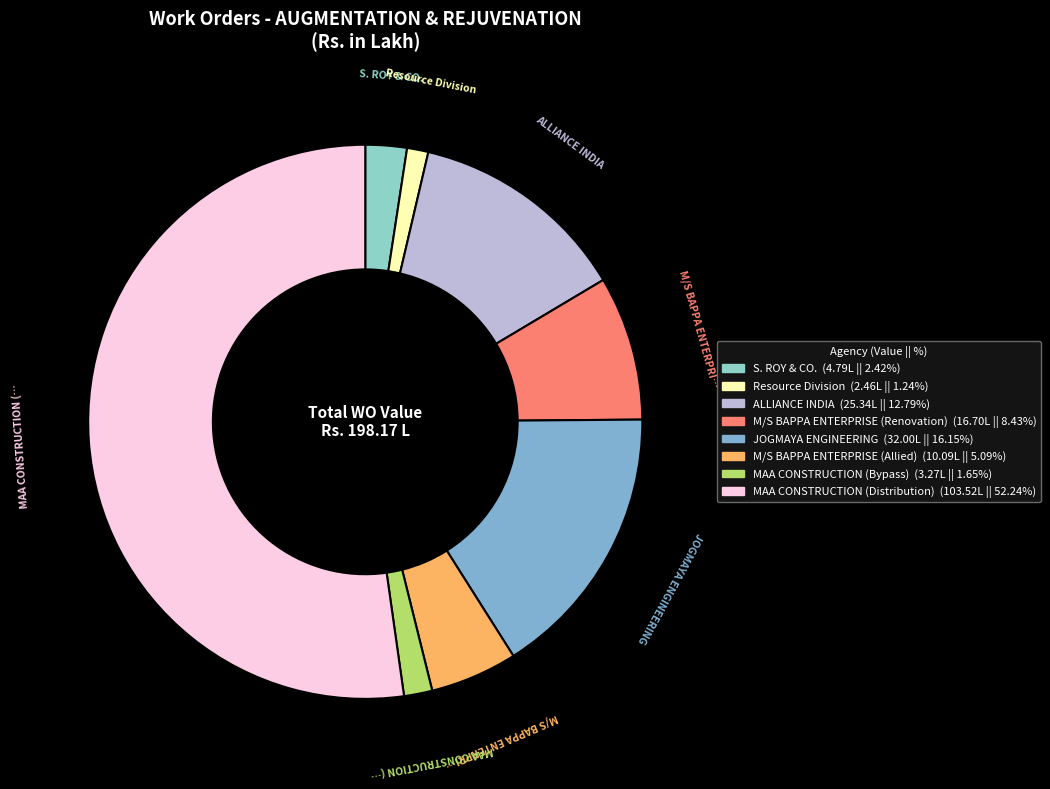

Is the sum of ALLIANCE INDIA and S. ROY & CO. greater than half?

No